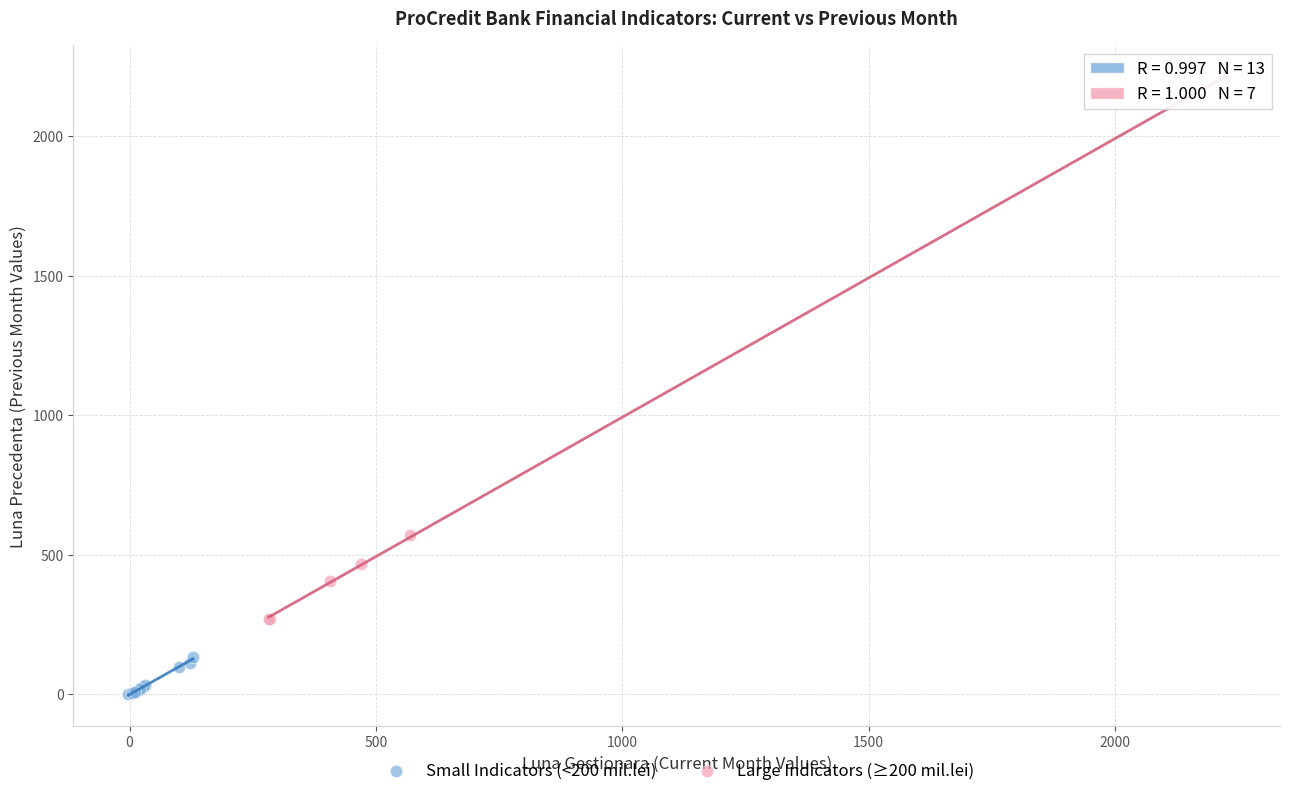

Which series reaches the minimum Y coordinate?

Small Indicators (<200 mil.lei)